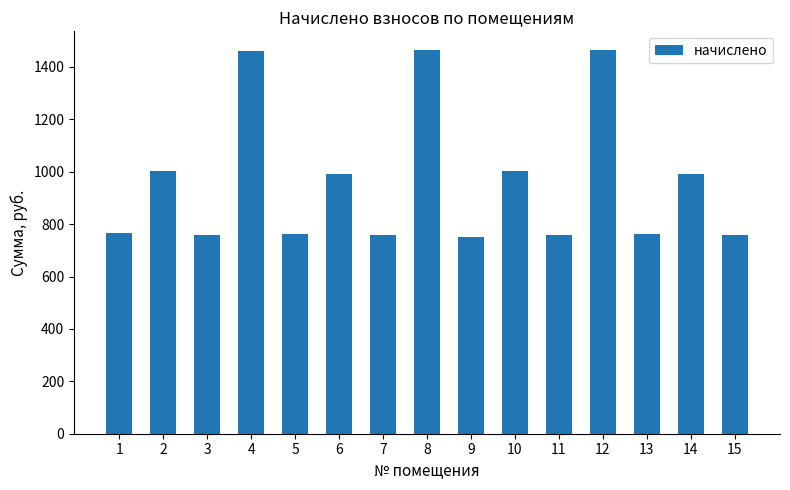

True or false: the data shows 1940.0 at 4.

False